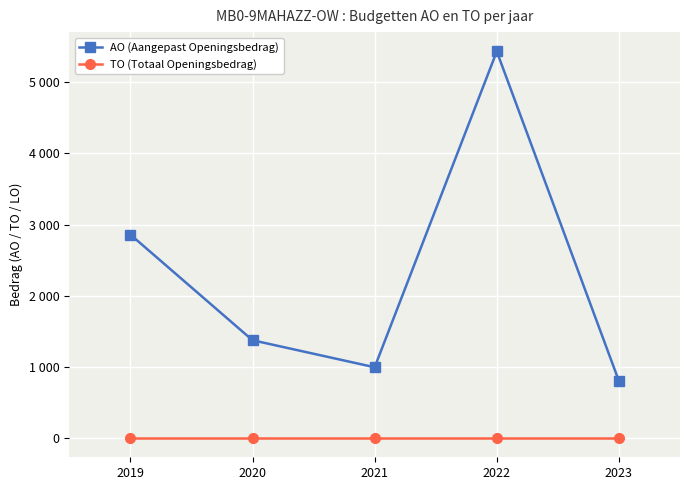

Between 2022 and 2023, which series saw the biggest shift?

AO (Aangepast Openingsbedrag)